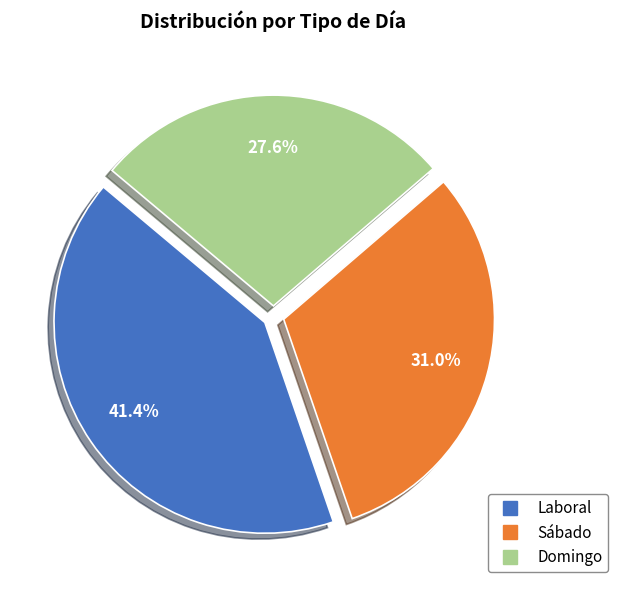

What portion of the pie excludes Laboral?

58.6%